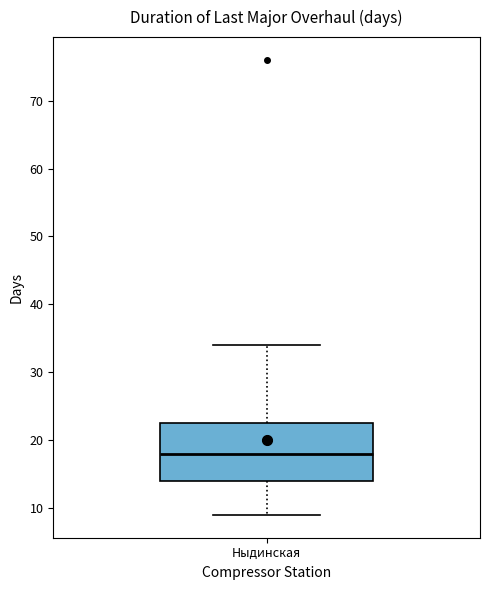

Transcribe this box plot: give where the median line is, the range the box spans, and where the two whiskers end, as read against the y-axis. The values are not printed on the chart, so give them approximately, as read against the axis.

median 18, box 14 to 23, whiskers 9 to 34